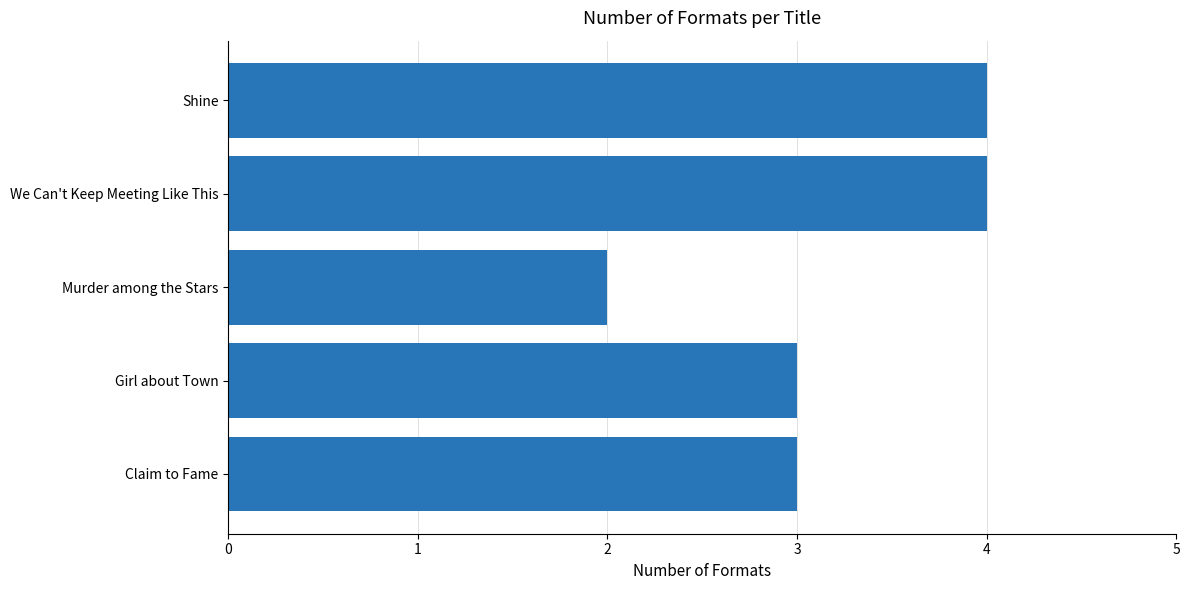

At which category does the chart reach its minimum across all series?

Murder among the Stars